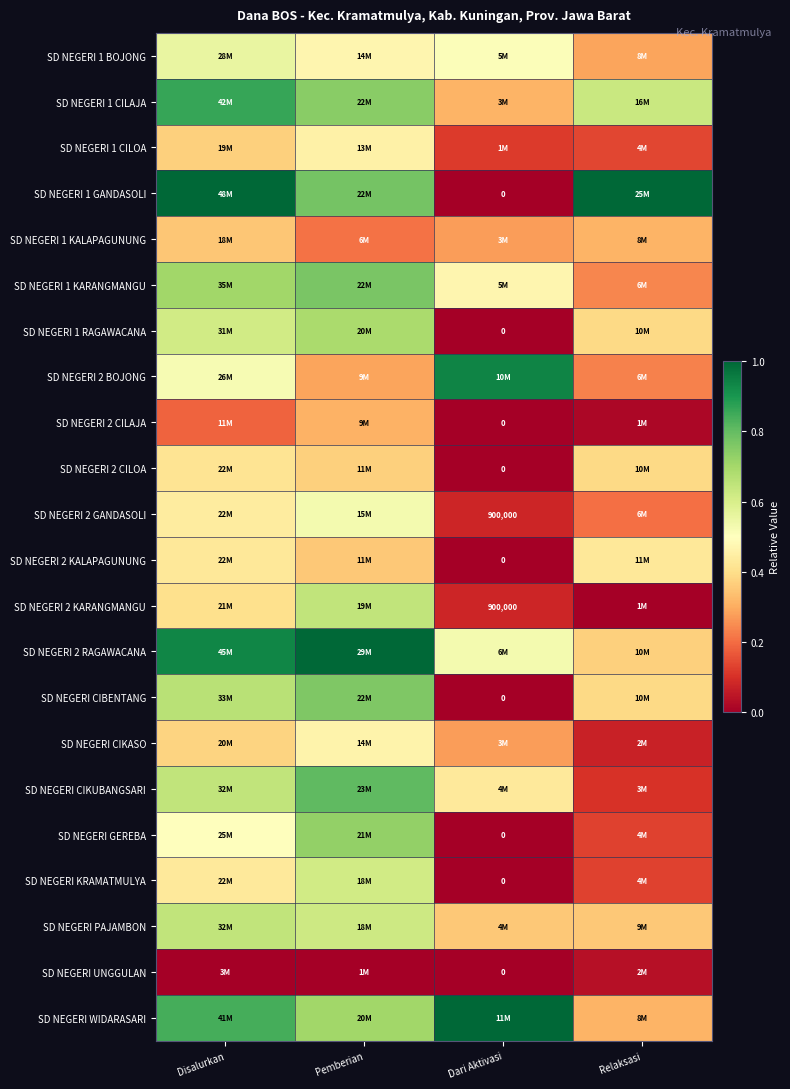

List the series in order of their peak value, highest first.

SD NEGERI 1 GANDASOLI, SD NEGERI 2 RAGAWACANA, SD NEGERI WIDARASARI, SD NEGERI 2 BOJONG, SD NEGERI 1 CILAJA, SD NEGERI CIKUBANGSARI, SD NEGERI 1 KARANGMANGU, SD NEGERI CIBENTANG, SD NEGERI GEREBA, SD NEGERI 1 RAGAWACANA, SD NEGERI 2 KARANGMANGU, SD NEGERI PAJAMBON, SD NEGERI KRAMATMULYA, SD NEGERI 1 BOJONG, SD NEGERI 2 GANDASOLI, SD NEGERI CIKASO, SD NEGERI 1 CILOA, SD NEGERI 2 KALAPAGUNUNG, SD NEGERI 2 CILOA, SD NEGERI 1 KALAPAGUNUNG, SD NEGERI 2 CILAJA, SD NEGERI UNGGULAN